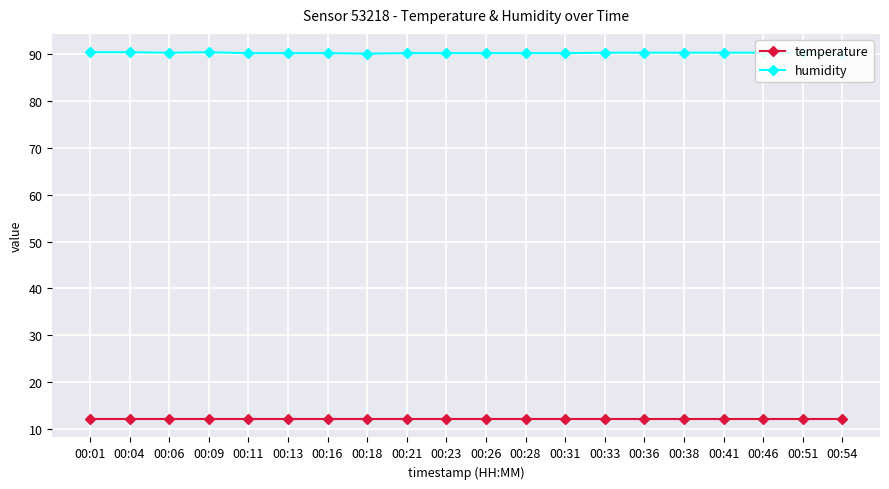

At which category does humidity reach its first local valley?

00:06